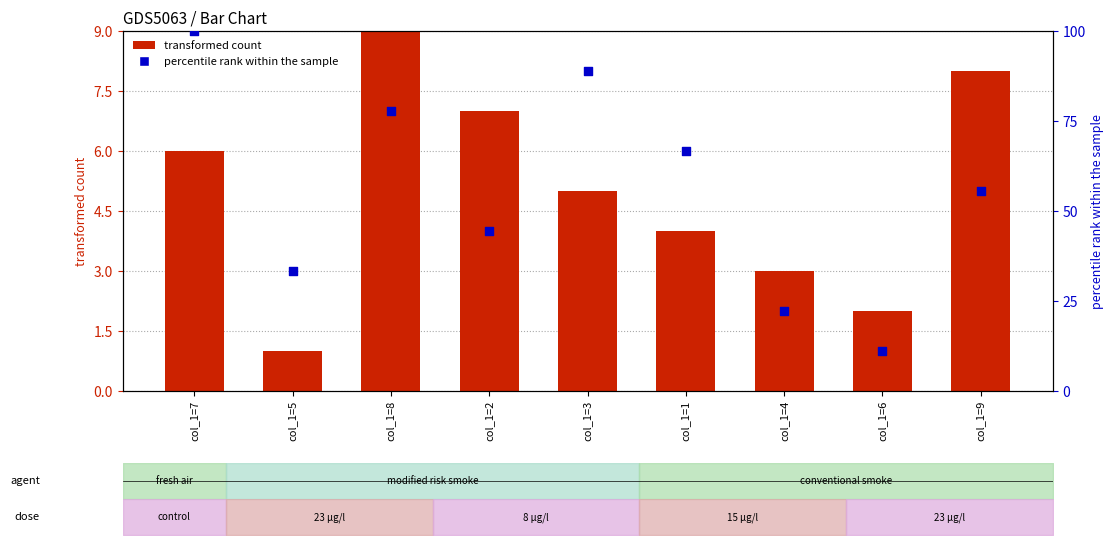

Which series has the largest Y range (max minus min)?

col_7 (percentile)